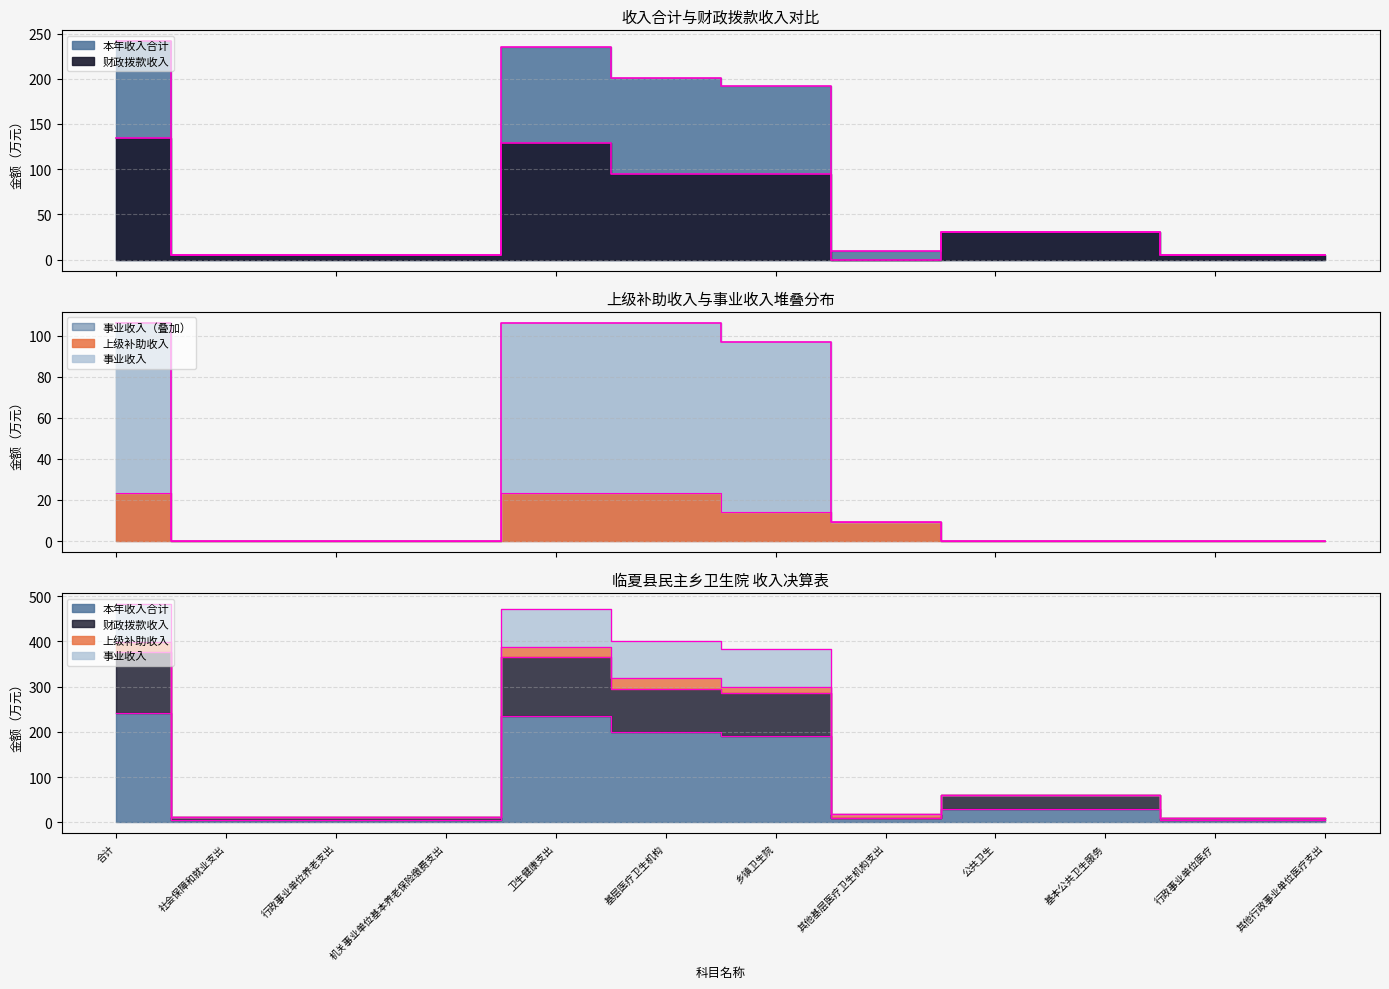

Rank the categories by 本年收入合计 value from highest to lowest.

合计, 卫生健康支出, 基层医疗卫生机构, 乡镇卫生院, 公共卫生, 基本公共卫生服务, 其他基层医疗卫生机构支出, 社会保障和就业支出, 行政事业单位养老支出, 机关事业单位基本养老保险缴费支出, 行政事业单位医疗, 其他行政事业单位医疗支出